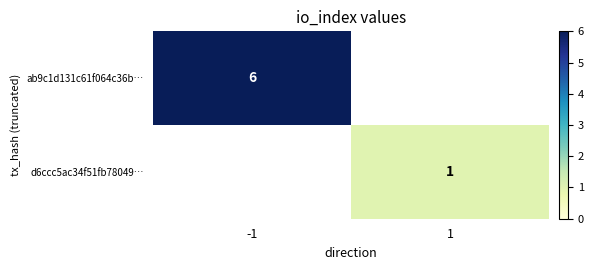

At how many categories does at least one series exceed 3?

1